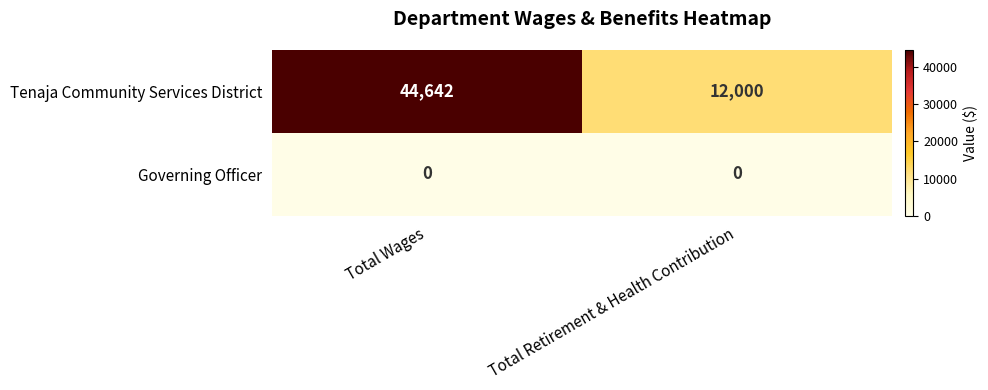

What is the difference between the maximum and minimum values in the Tenaja Community Services District series?

32642